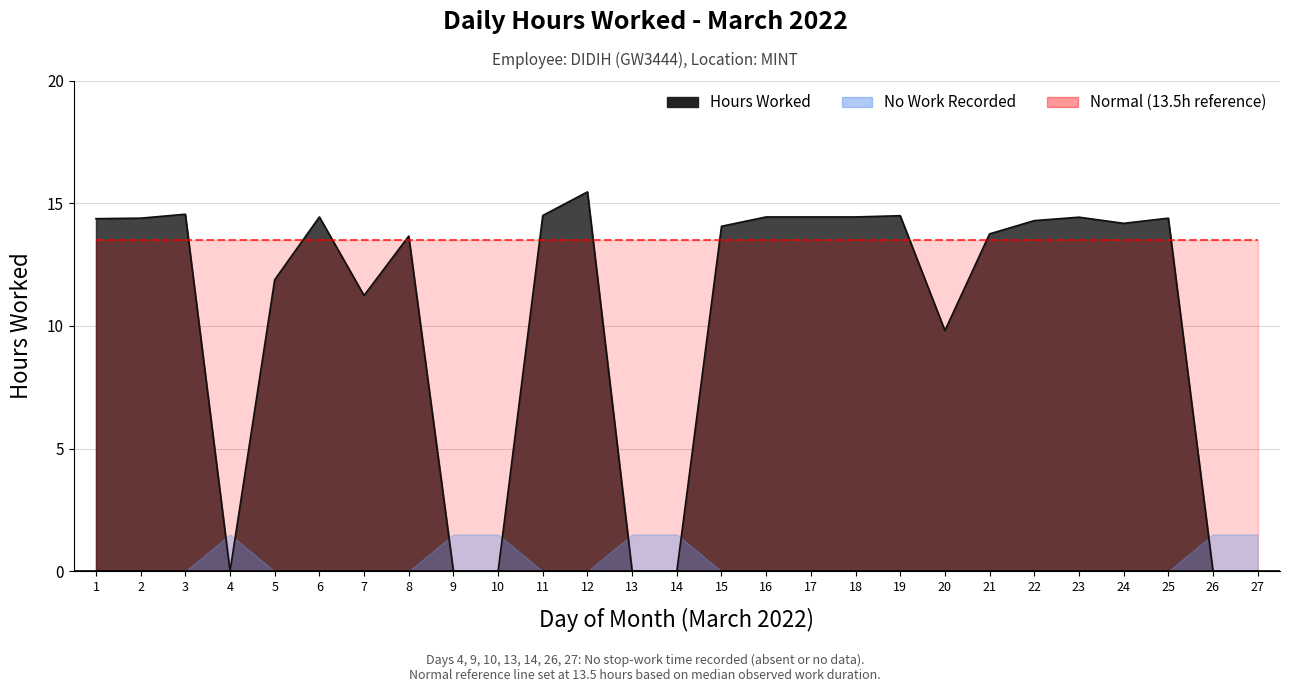

What is the change in value from 2 to 11?

+0.1